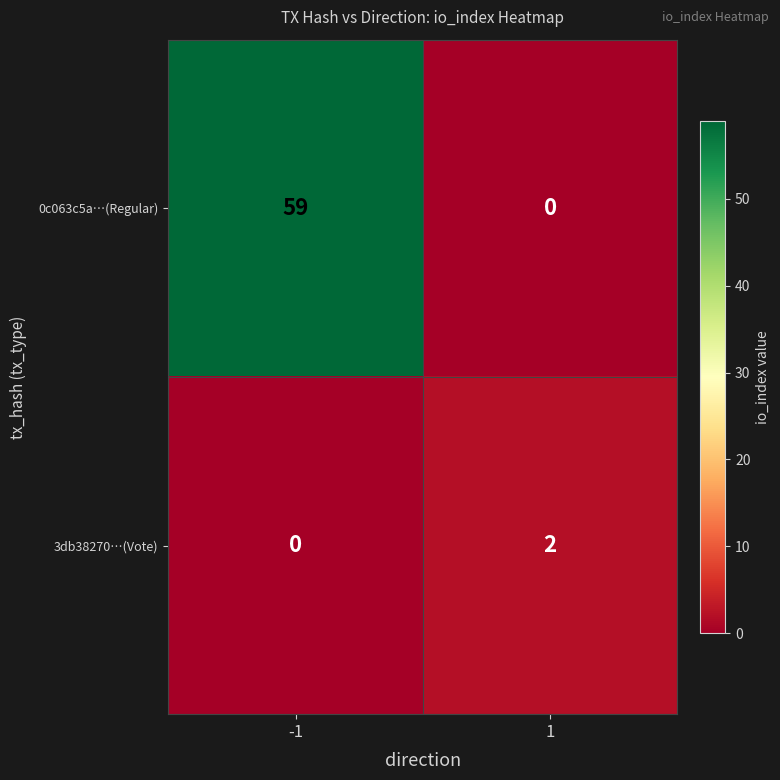

At how many categories does at least one series exceed 23?

1